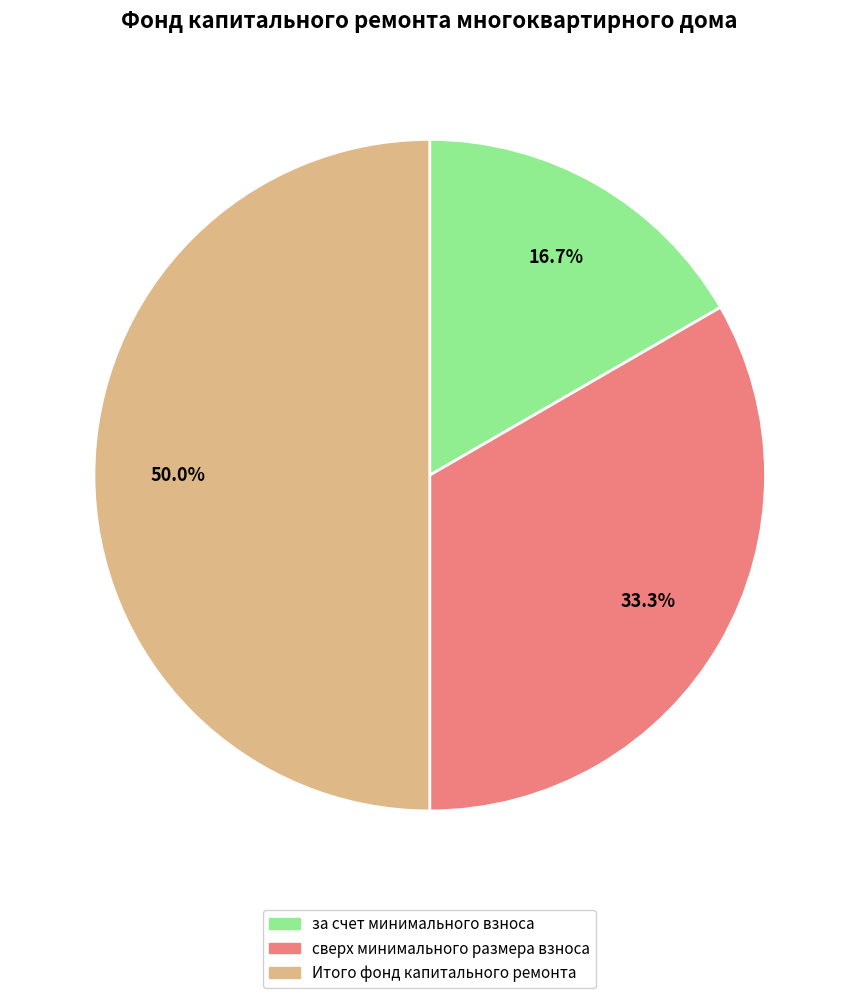

Rank the categories by value from lowest to highest.

за счет минимального взноса, сверх минимального размера взноса, Итого фонд капитального ремонта